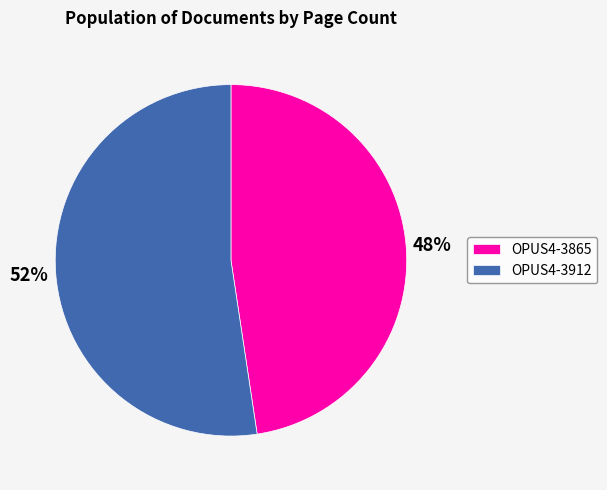

To the nearest percent, what is the average slice percentage?

50%